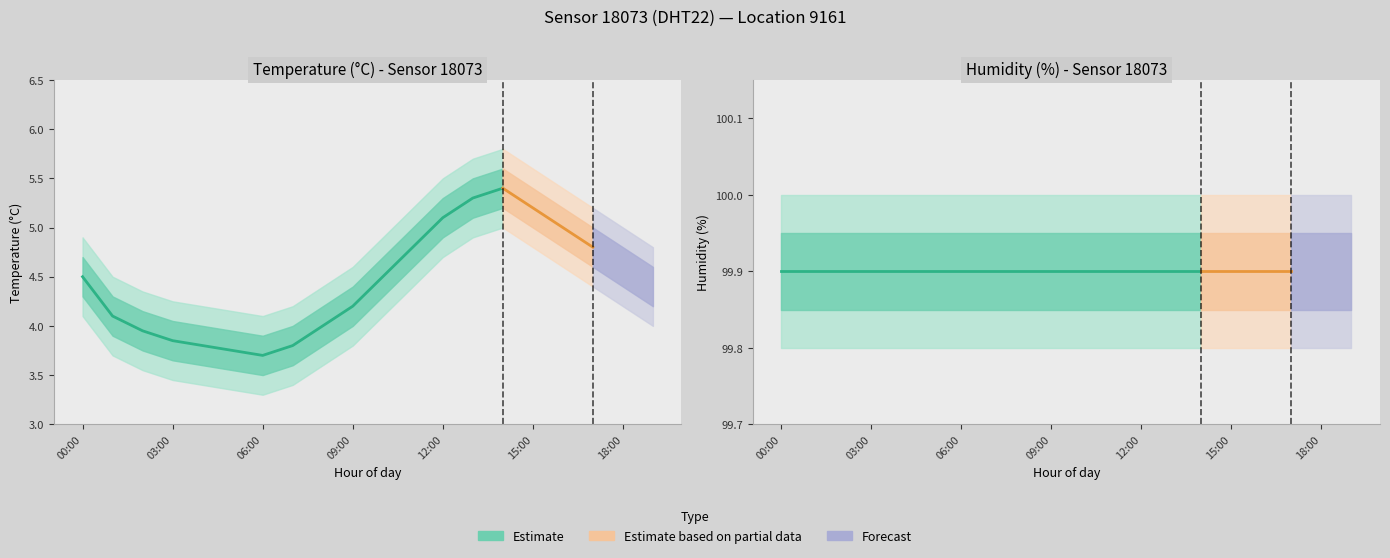

The value of temp_lower at 15:00 is 5.0. True or false?

True